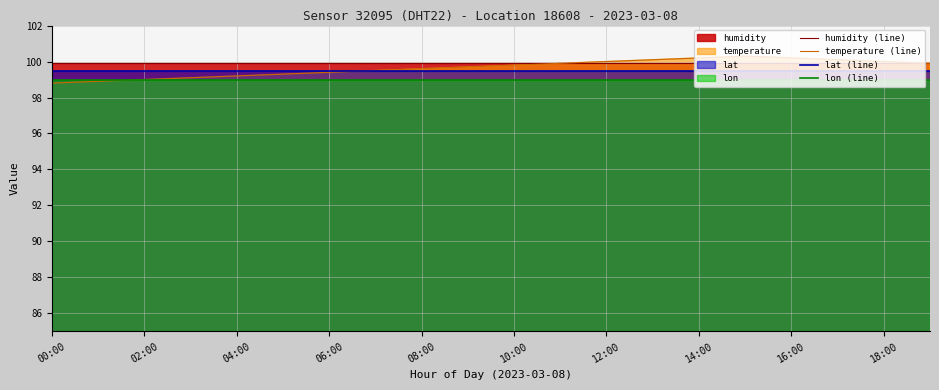

Rank the series by their maximum value, from highest to lowest.

temperature (line), humidity (line), lat (line), lon (line)